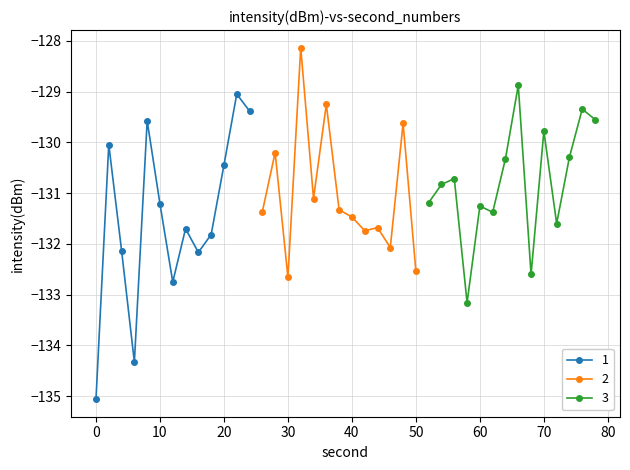

The 1 series shows -222.8 at 10. True or false?

False